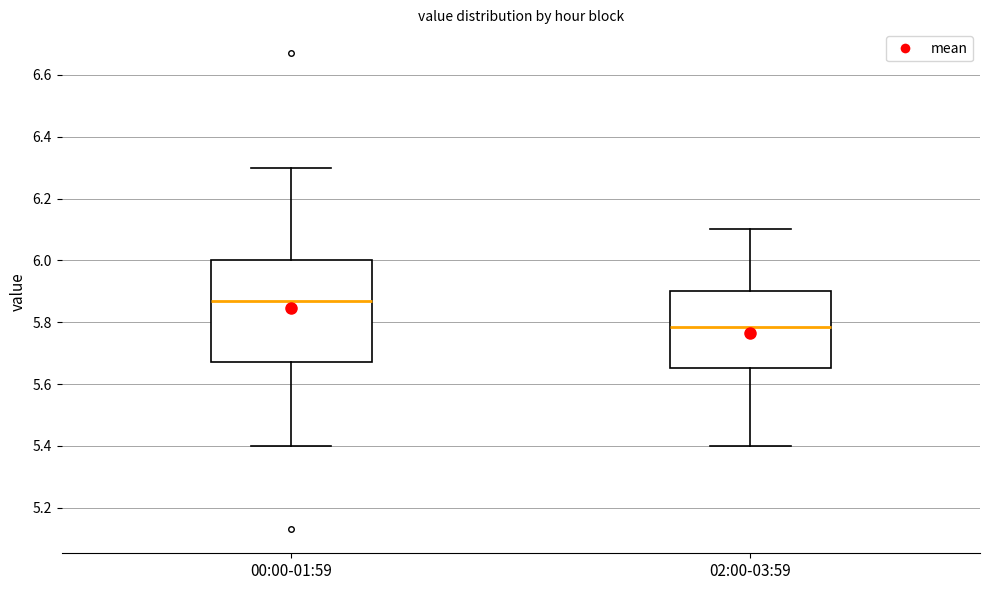

Reading left to right, transcribe this box plot: for each box, give where its median line is, the range the box spans, and where its two whiskers end, as read against the y-axis. The values are not printed on the chart, so give them approximately, as read against the axis.

00:00-01:59: median 5.88, box 5.68 to 6.00, whiskers 5.40 to 6.30
02:00-03:59: median 5.78, box 5.66 to 5.90, whiskers 5.40 to 6.10